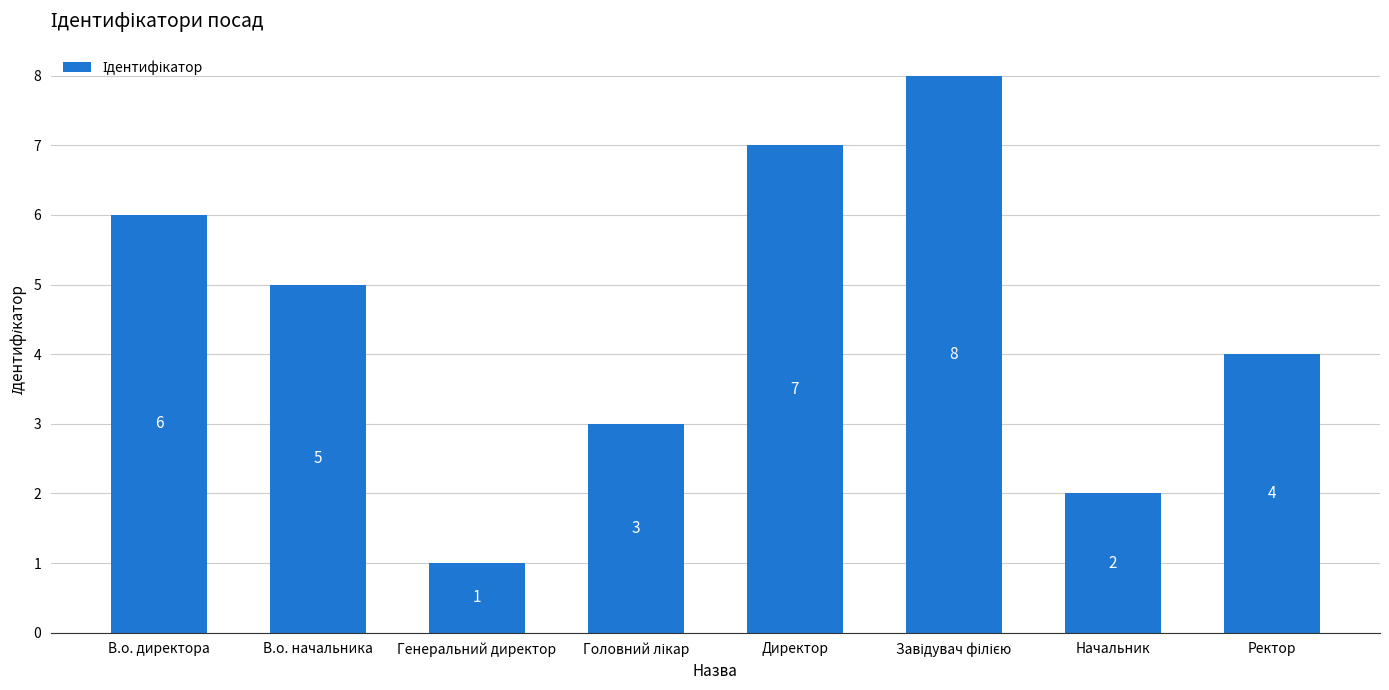

What position from the right is Ректор?

1